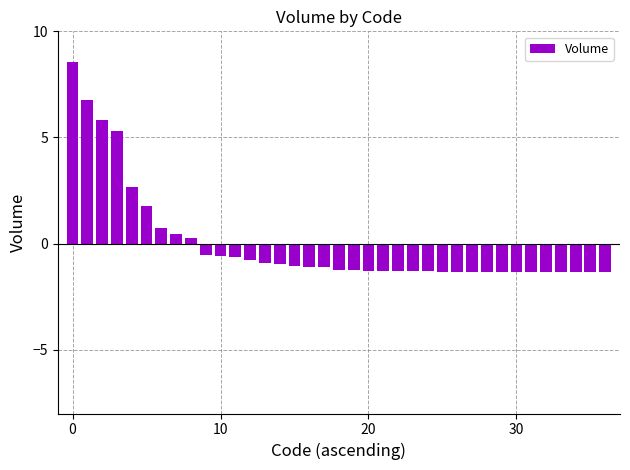

What is the smallest value displayed?

-1.3